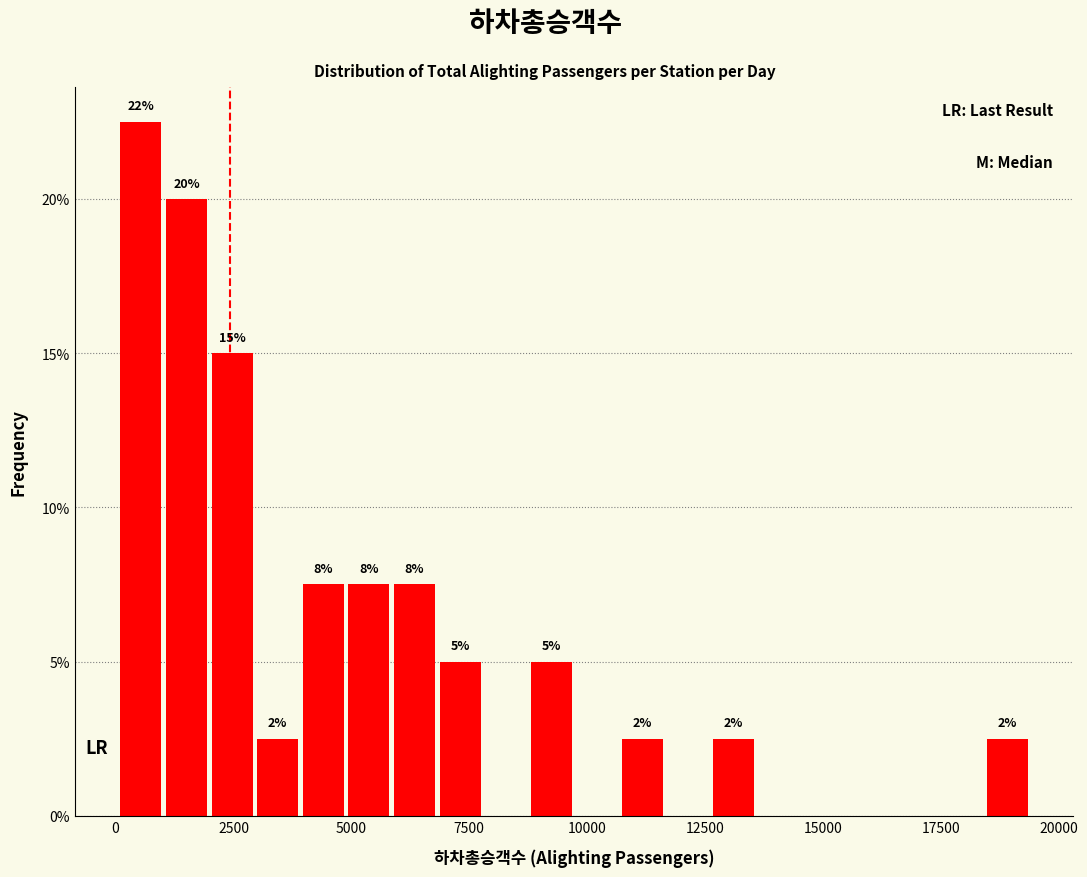

Around what value on the x-axis is the tallest bar? Give the approximate position of its centre, as read against the axis.

500